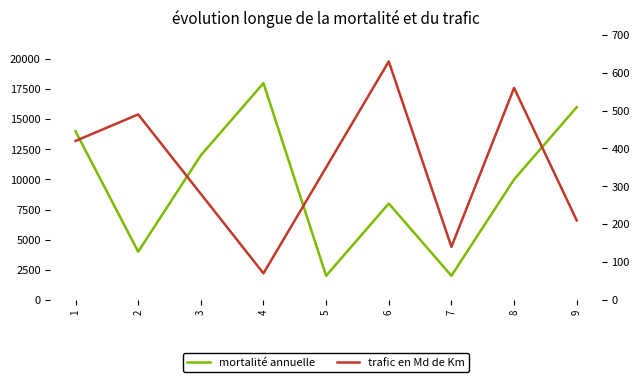

At which category is the sum across all series the highest?

4